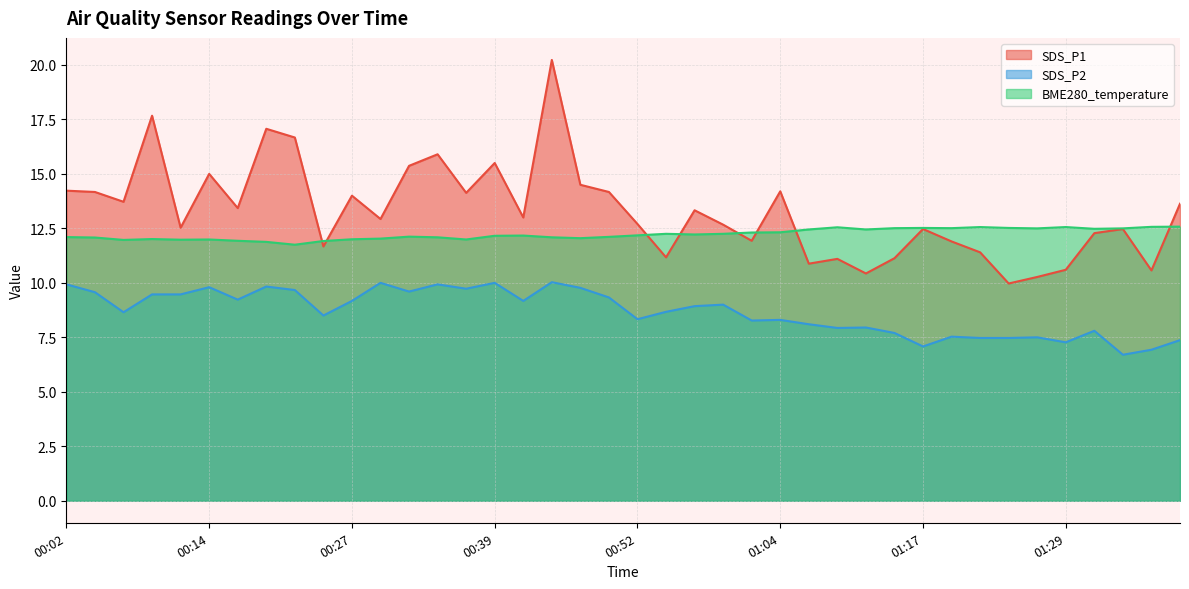

Reading left to right, list all the values displayed in this chart.

SDS_P1: 14.2	14.2	13.7	17.7	12.5	15.0	13.4	17.1	16.7	11.7	14.0	12.9	15.4	15.9	14.1	15.5	13.0	20.2	14.5	14.2	12.7	11.2	13.3	12.7	11.9	14.2	10.9	11.1	10.4	11.1	12.5	11.9	11.4	10.0	10.3	10.6	12.3	12.5	10.6	13.6
SDS_P2: 9.9	9.6	8.7	9.5	9.5	9.8	9.2	9.8	9.7	8.5	9.2	10.0	9.6	9.9	9.7	10.0	9.2	10.0	9.8	9.3	8.3	8.7	8.9	9.0	8.3	8.3	8.1	7.9	8.0	7.7	7.1	7.5	7.5	7.5	7.5	7.3	7.8	6.7	6.9	7.4
BME280_temperature: 12.1	12.1	12.0	12.0	12.0	12.0	11.9	11.9	11.8	11.9	12.0	12.0	12.1	12.1	12.0	12.2	12.2	12.1	12.1	12.1	12.2	12.2	12.2	12.2	12.3	12.3	12.4	12.6	12.4	12.5	12.5	12.5	12.6	12.5	12.5	12.6	12.5	12.5	12.6	12.6